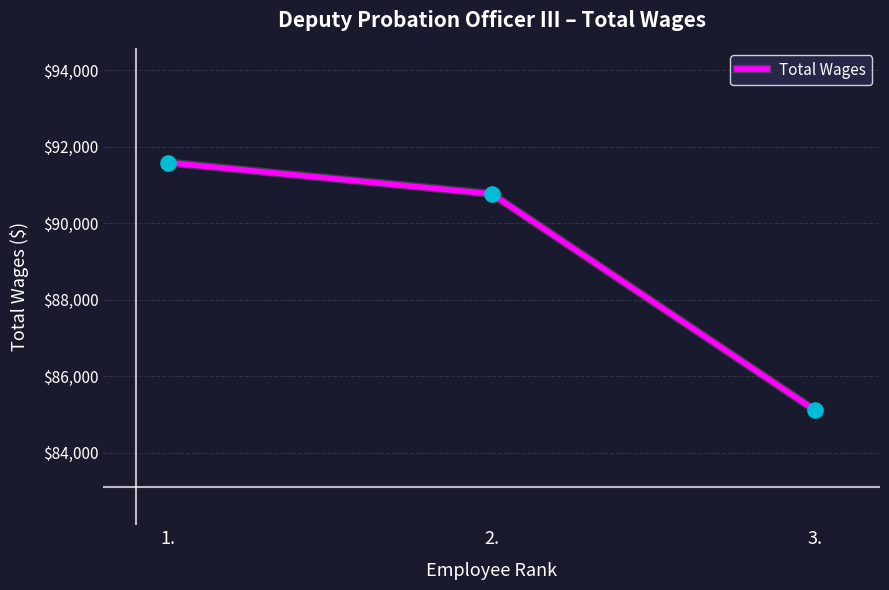

What is the change in value from 2. to 3.?

-5658